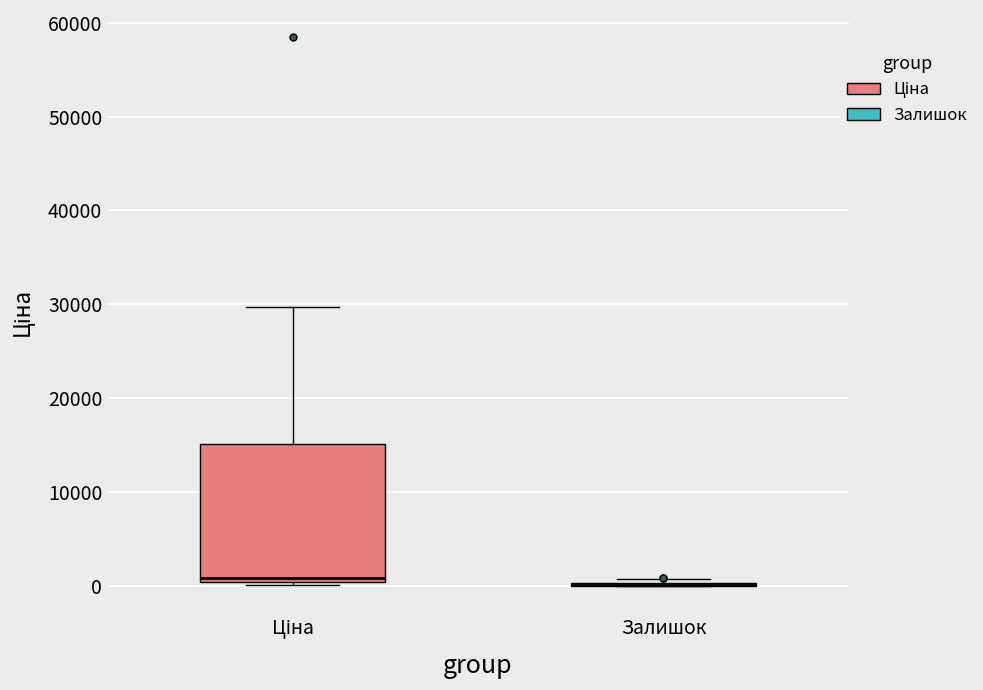

Where is the lower edge of the box for Ціна on the y-axis? The values are not printed on the chart, so give them approximately, as read against the axis.

0